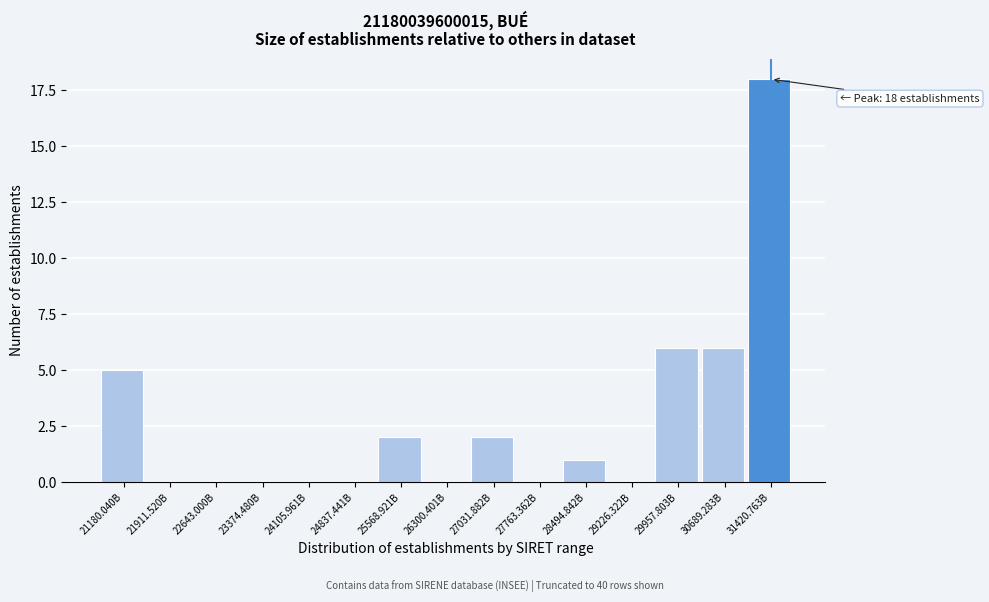

Reading right to left, extract all data points from this chart.

31420.763B=18	30689.283B=6	29957.803B=6	29226.322B=0	28494.842B=1	27763.362B=0	27031.882B=2	26300.401B=0	25568.921B=2	24837.441B=0	24105.961B=0	23374.480B=0	22643.000B=0	21911.520B=0	21180.040B=5